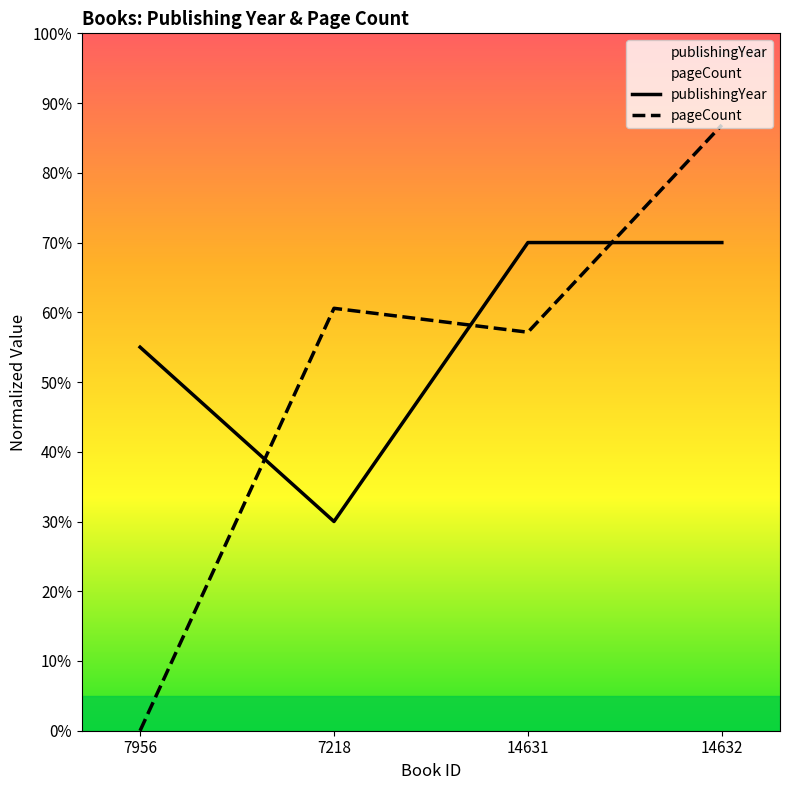

True or false: pageCount has more than 0 interior local peaks.

True